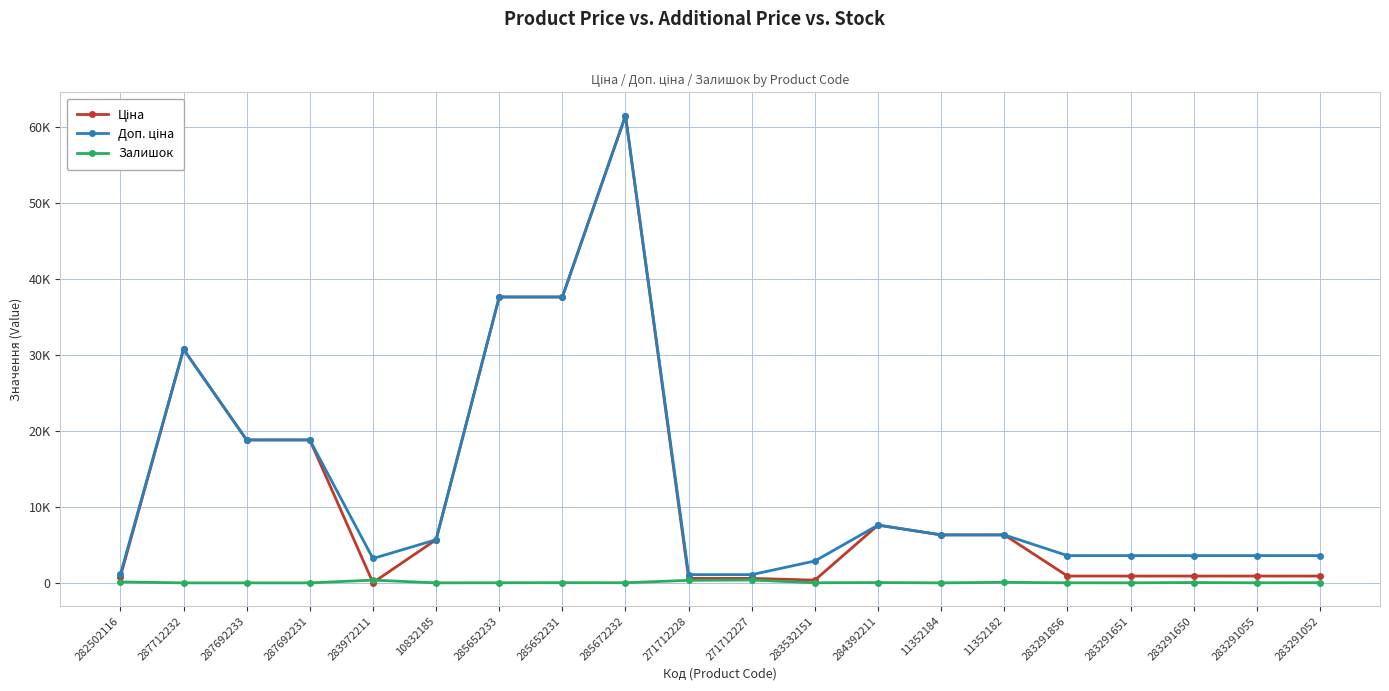

List the labels in order of Залишок value, smallest first.

287712232, 287692233, 287692231, 11352184, 10832185, 283291651, 283291856, 283291055, 285652233, 283532151, 285672232, 285652231, 283291052, 284392211, 283291650, 11352182, 282502116, 271712228, 283972211, 271712227